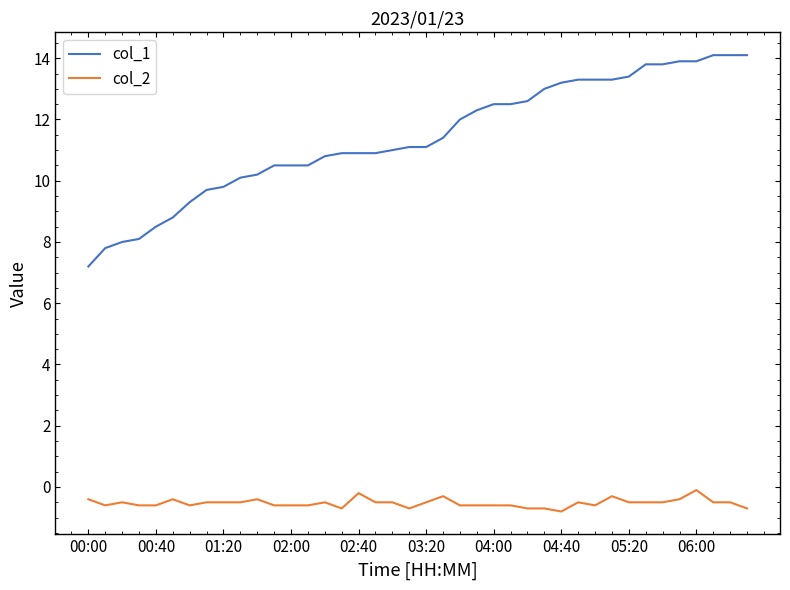

Rank the series by their maximum value, from highest to lowest.

col_1, col_2